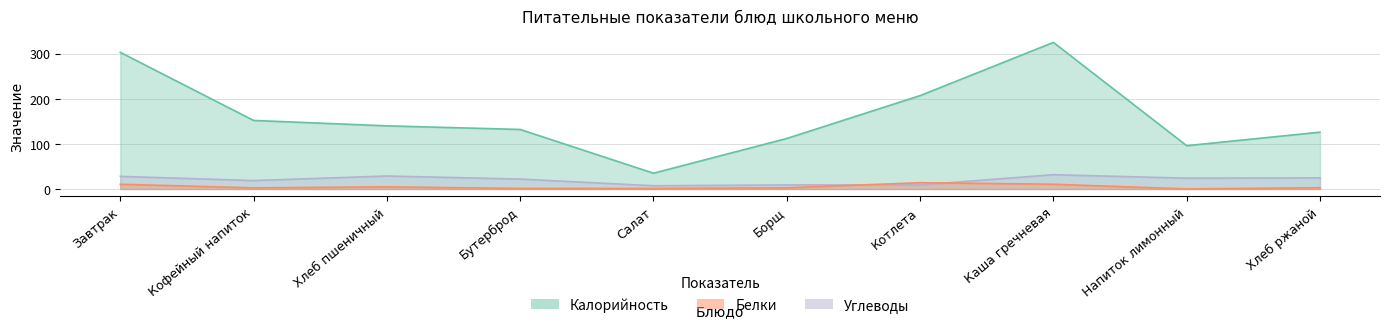

What is the label of the 3rd point from the left?

Хлеб пшеничный